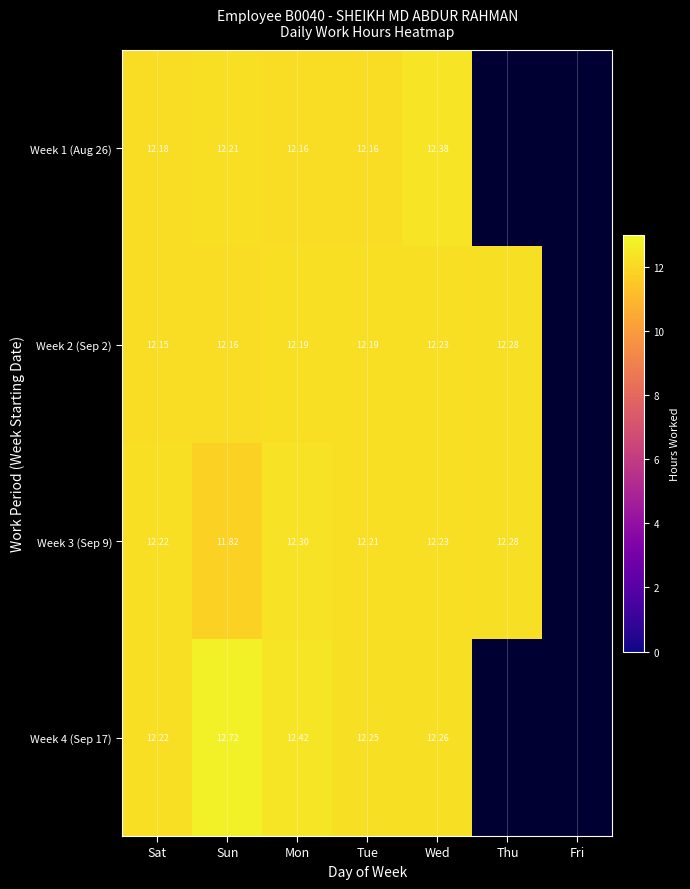

Which category has the highest value across all series?

Sun